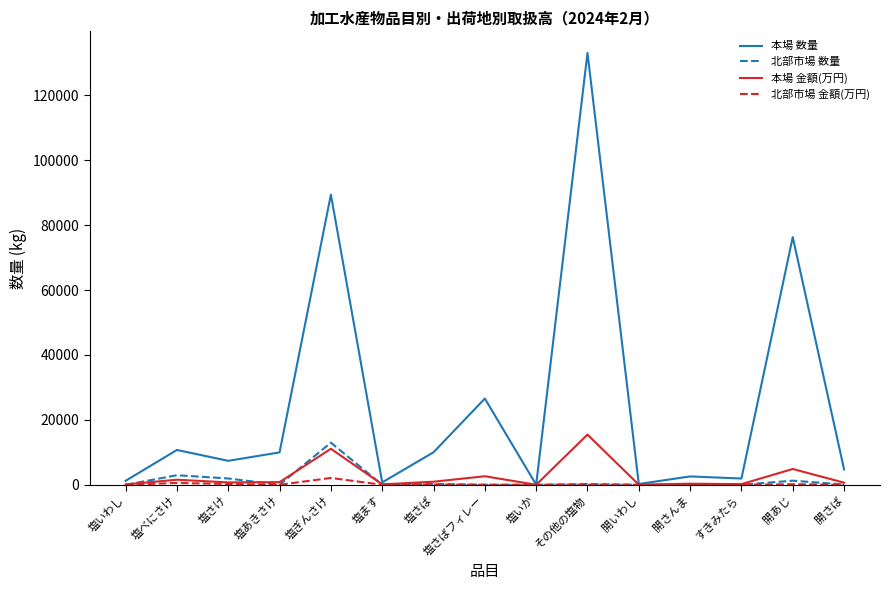

What is the total value across all series at 塩さけ?

10282.6